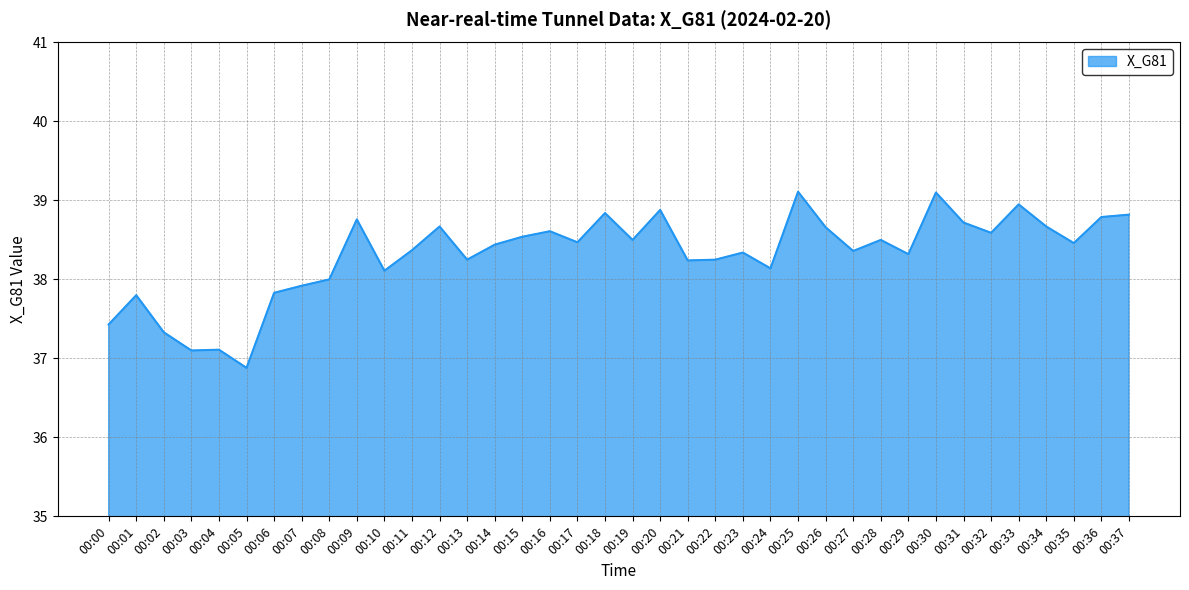

What value does the data have at 00:31?

38.7